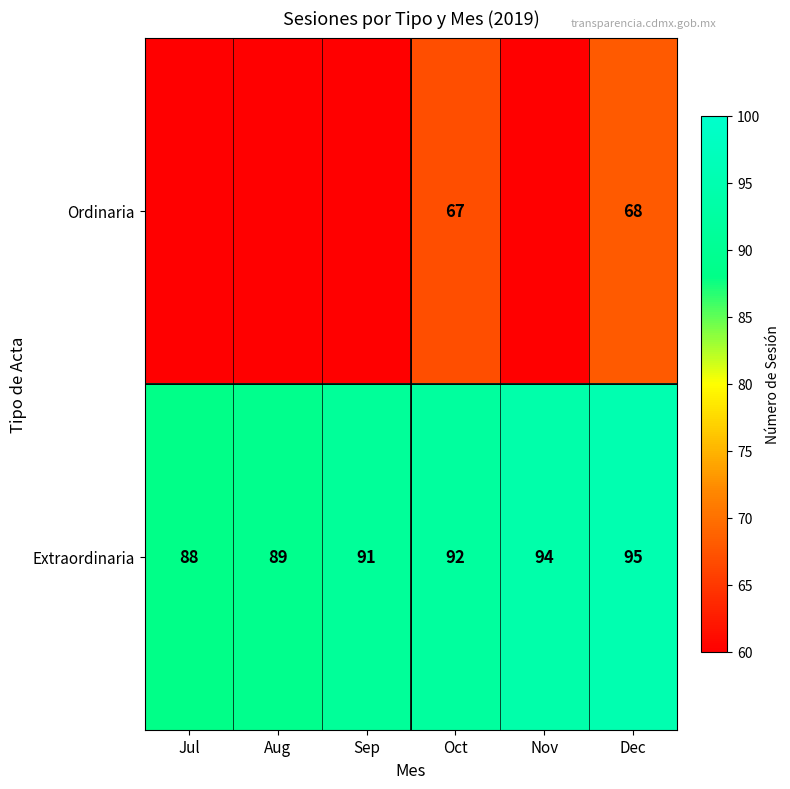

True or false: Extraordinaria has a value of 88 at Jul.

True